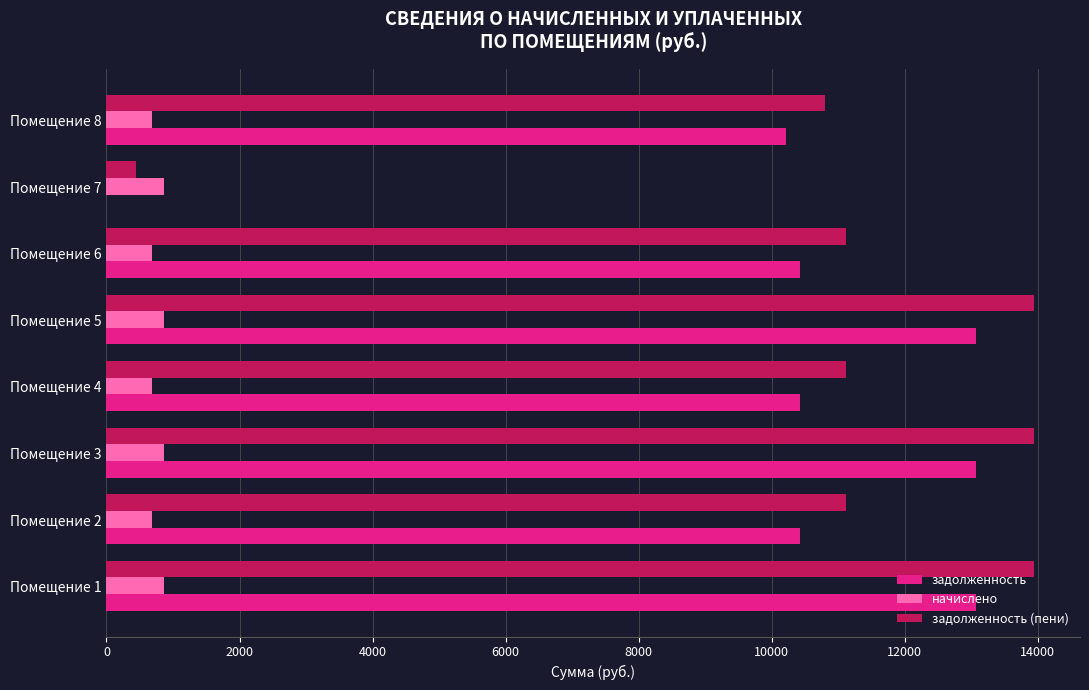

Which series has the largest total across all categories?

задолженность (пени)